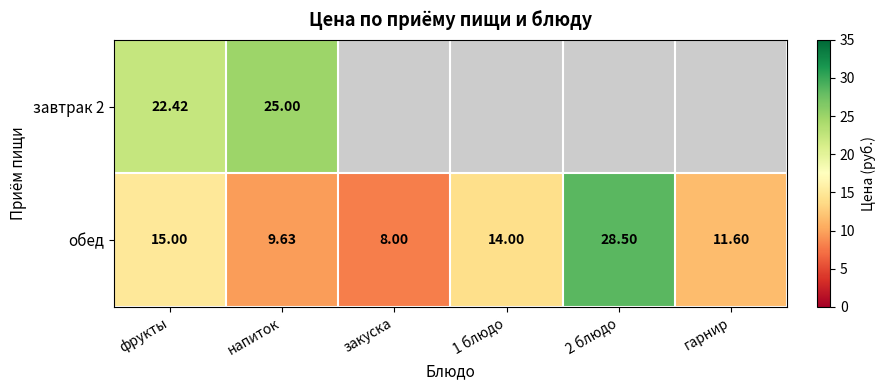

Between фрукты and 2 блюдо, which is larger?

2 блюдо